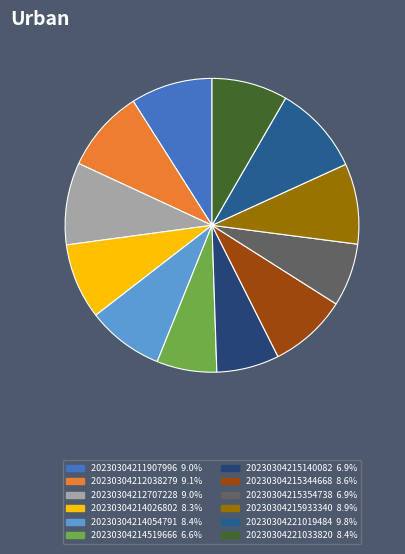

What is the smallest slice in the pie chart?

20230304214519666